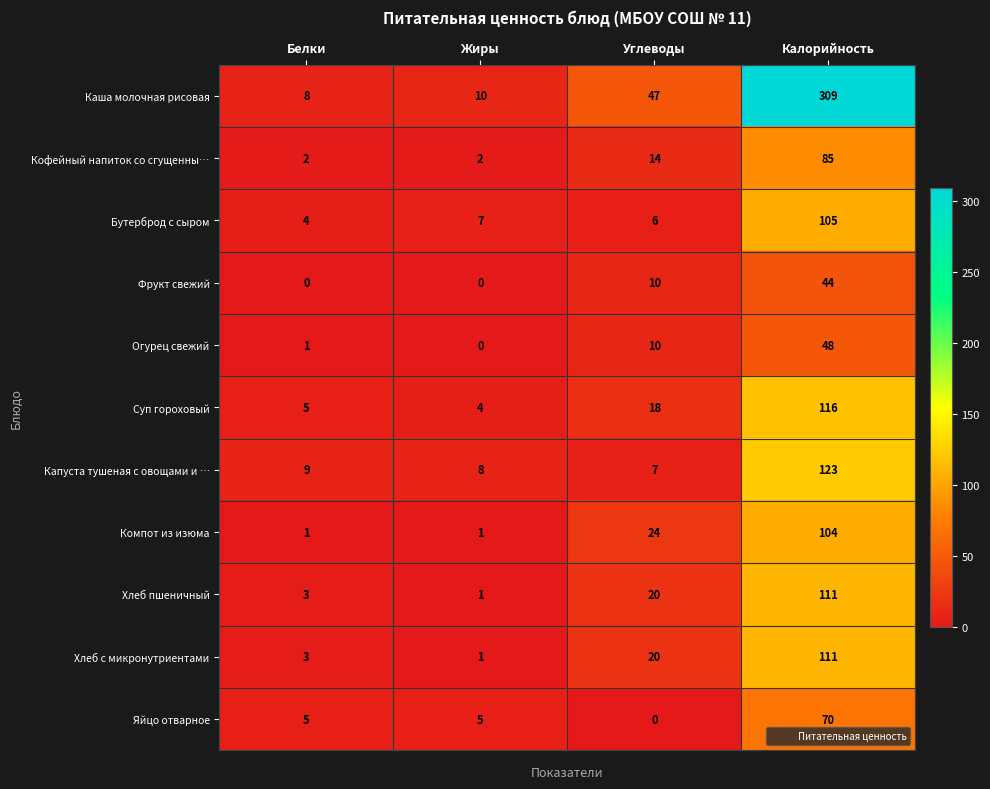

Which series changed the most between Углеводы and Калорийность?

Каша молочная рисовая